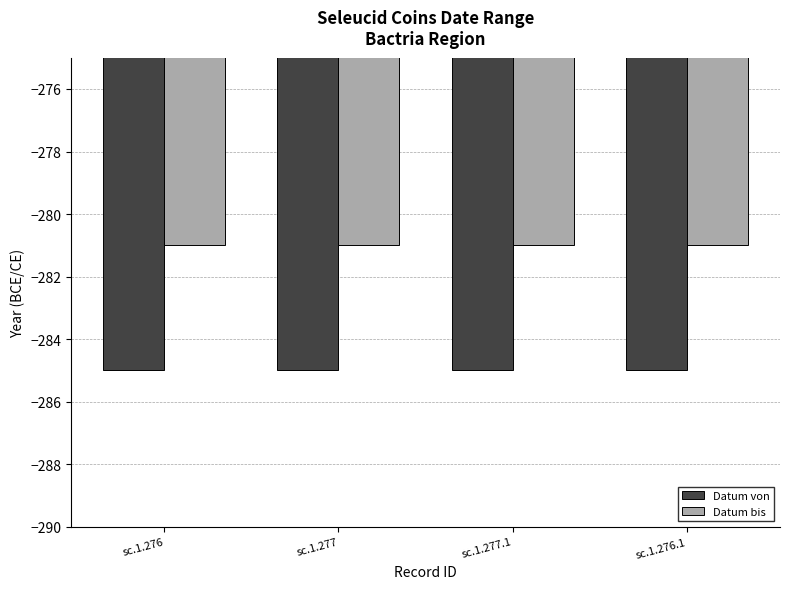

Are the bars grouped side by side (vs. stacked)?

Yes